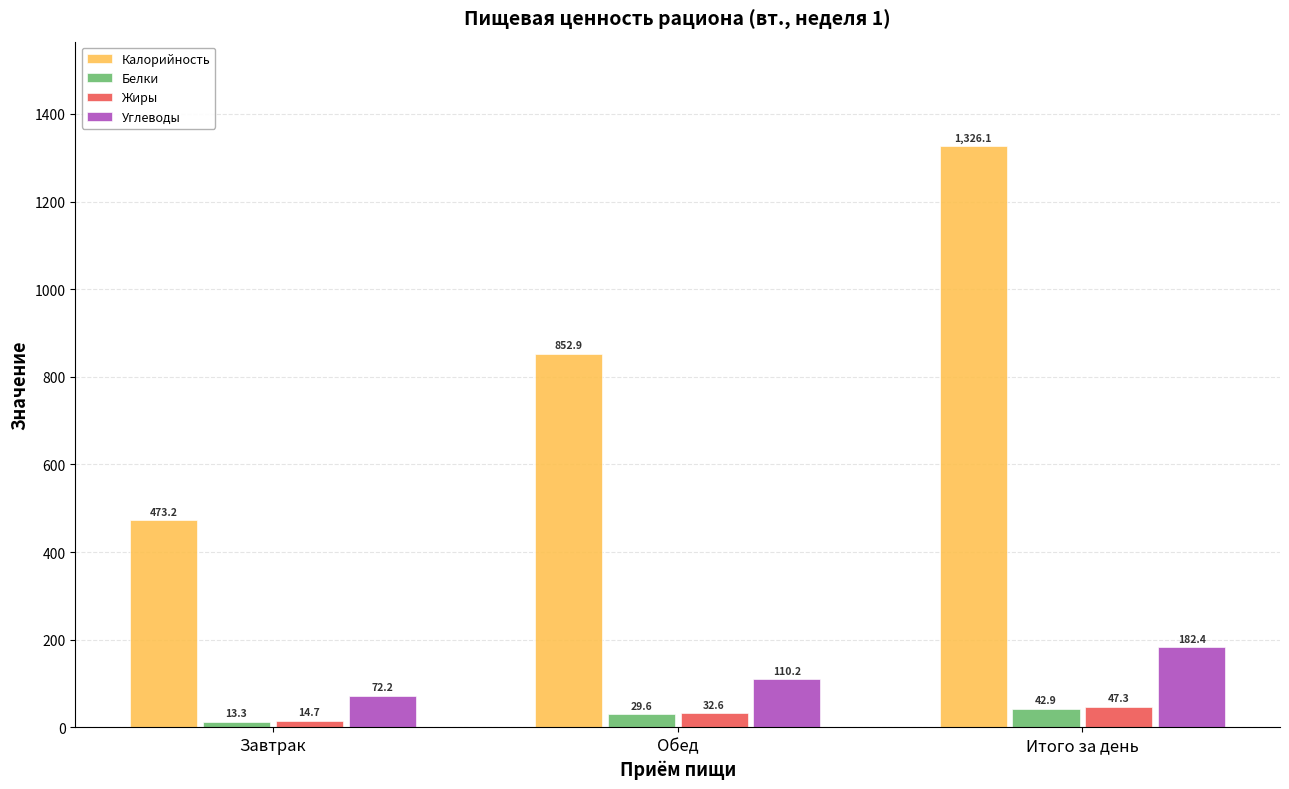

What is the label of the 2nd bar from the left?

Обед